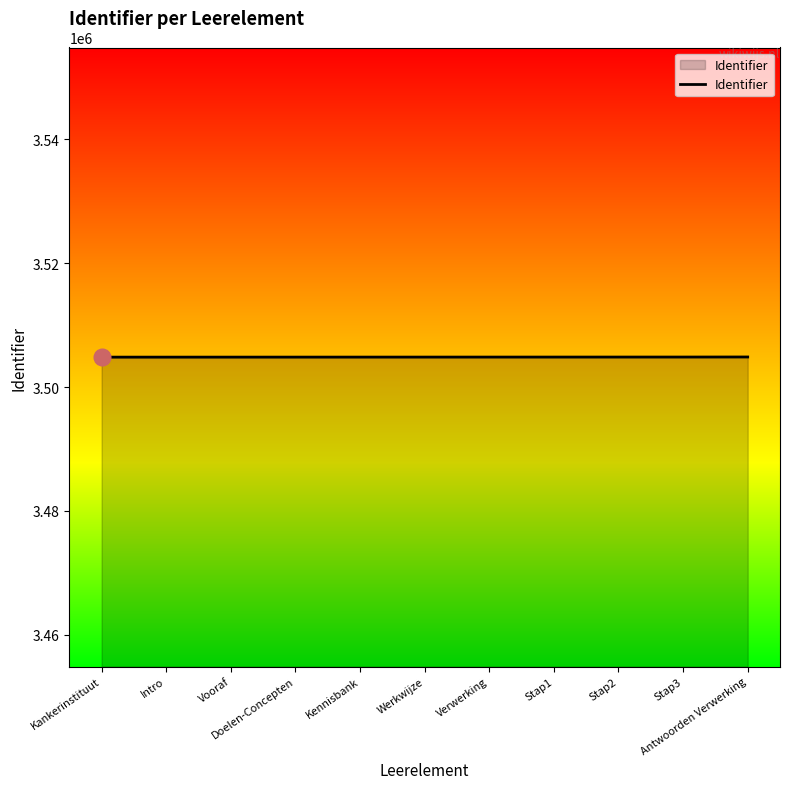

The value at Antwoorden Verwerking is 5209801. True or false?

False